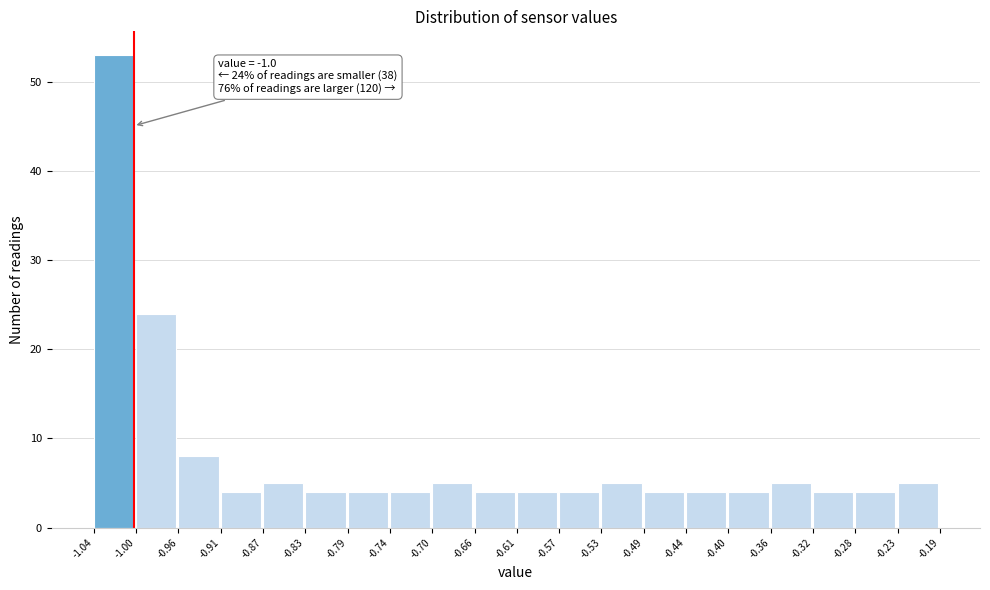

Which range on the x-axis has the tallest bar?

-1.04 to -1.00